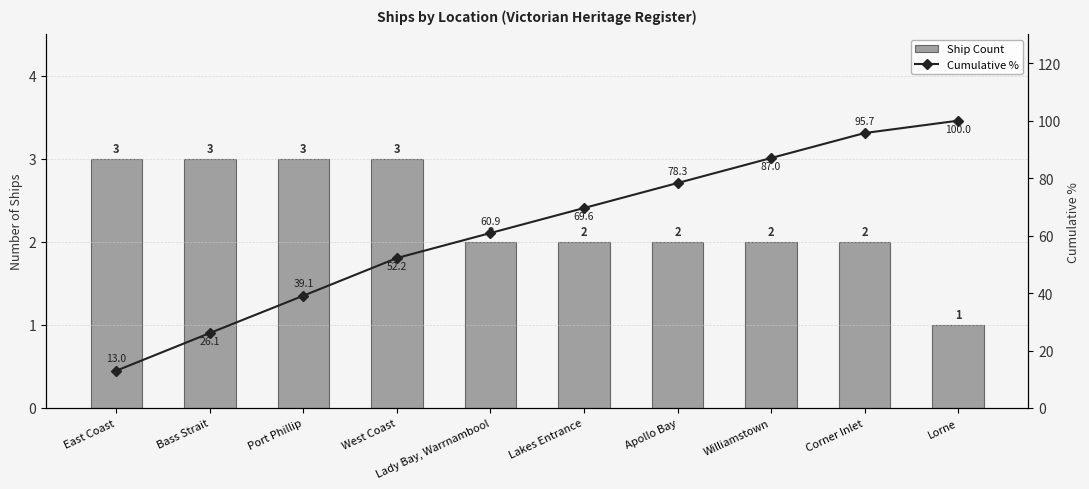

Reading left to right, list all the values displayed in this chart.

Ship Count: East Coast=3.0	Bass Strait=3.0	Port Phillip=3.0	West Coast=3.0	Lady Bay, Warrnambool=2.0	Lakes Entrance=2.0	Apollo Bay=2.0	Williamstown=2.0	Corner Inlet=2.0	Lorne=1.0
Cumulative %: East Coast=13.0	Bass Strait=26.1	Port Phillip=39.1	West Coast=52.2	Lady Bay, Warrnambool=60.9	Lakes Entrance=69.6	Apollo Bay=78.3	Williamstown=87.0	Corner Inlet=95.7	Lorne=100.0